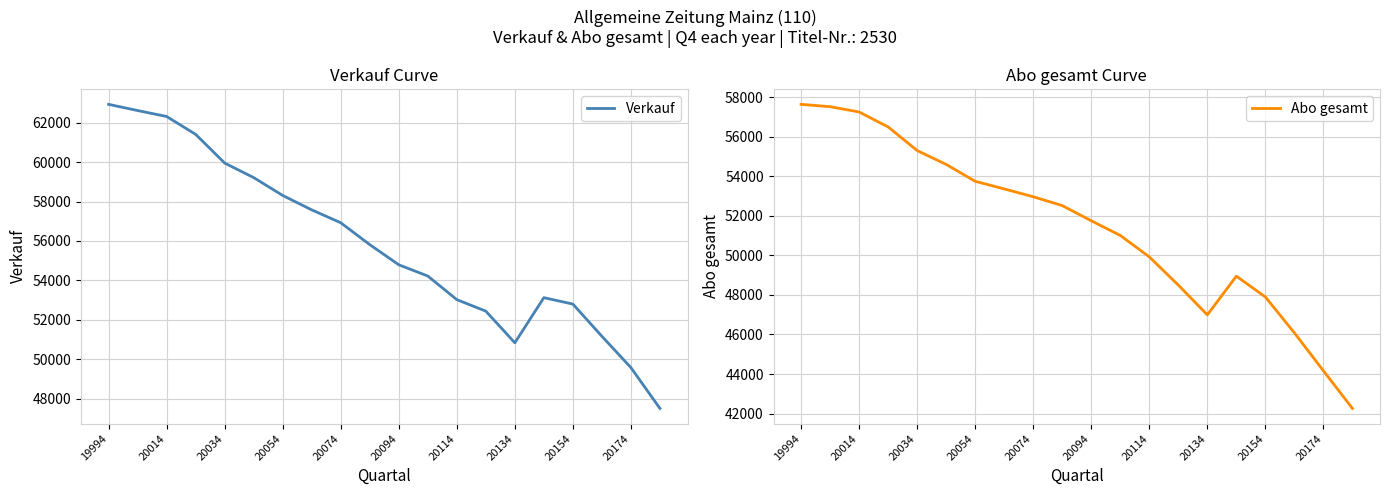

How many data points in Abo gesamt are above 52517?

9